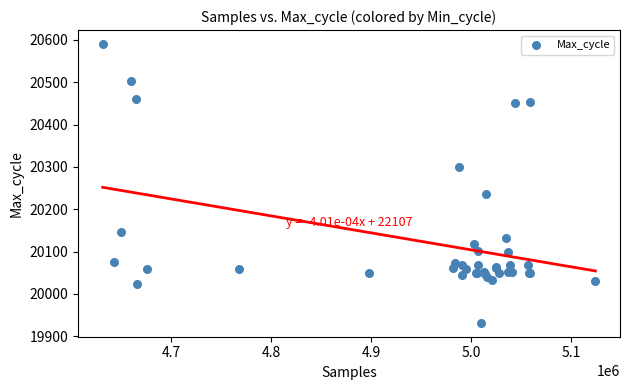

What Y value in the scatter plot is closest to 20261?

20237